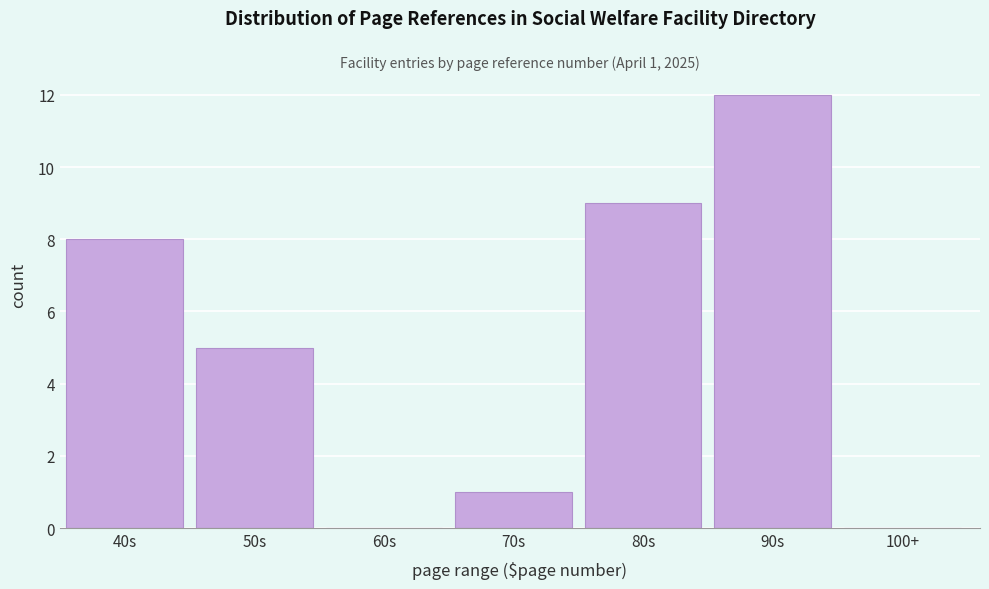

Reading left to right, extract all data points from this chart.

40s=8	50s=5	60s=0	70s=1	80s=9	90s=12	100+=0